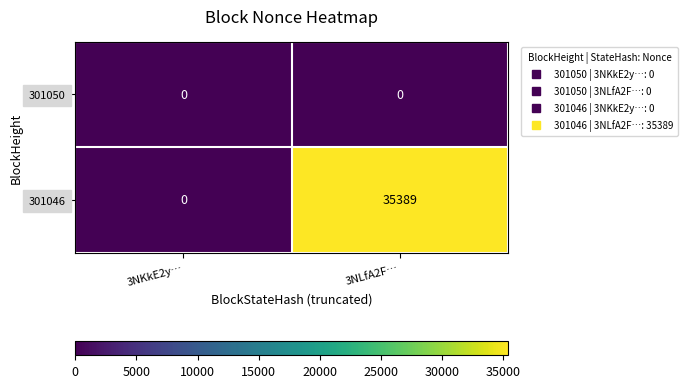

At which label is 301046 closest to 17694?

3NKkE2y…